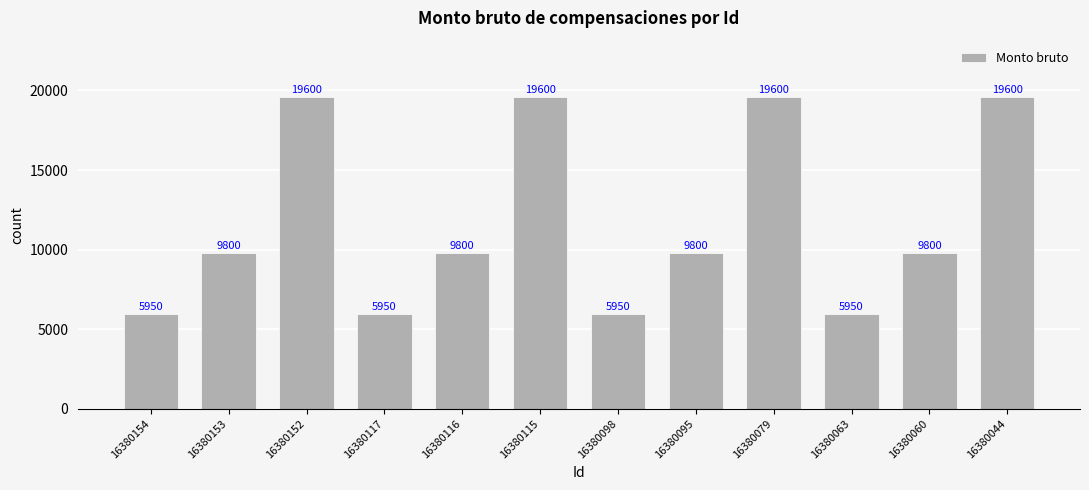

What is the value of the 12th bar from the left?

19600